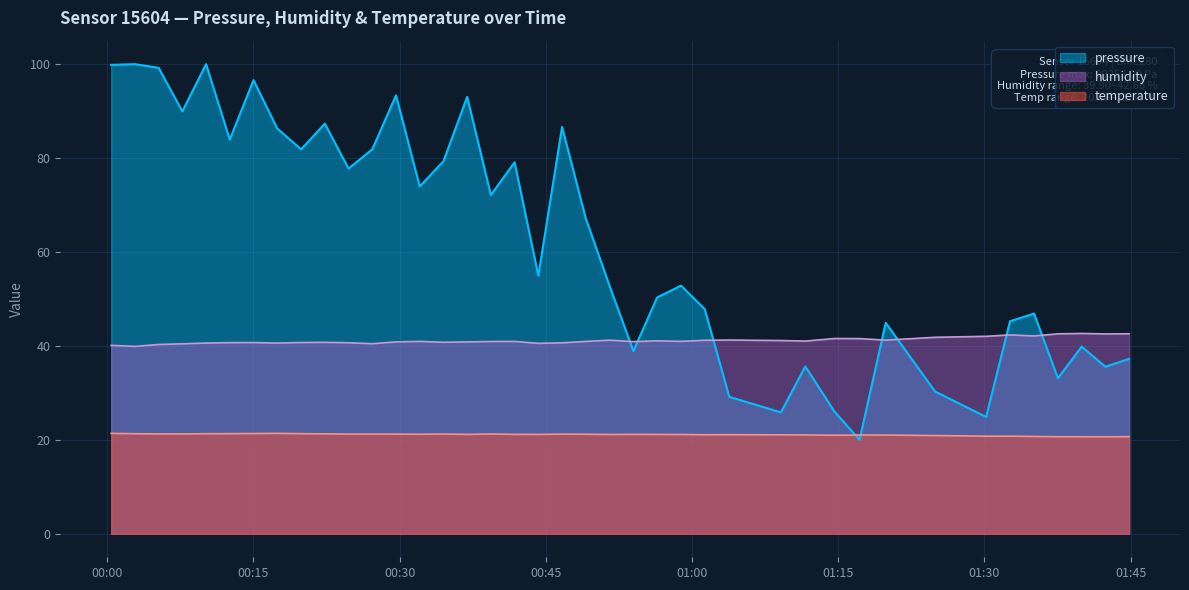

How many series are shown in this chart?

3